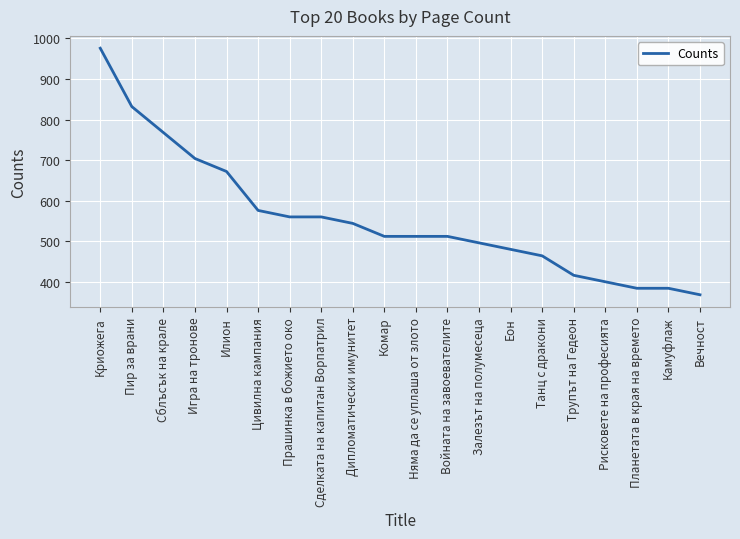

What is the difference between the values at Трупът на Гедеон and Криожега?

560